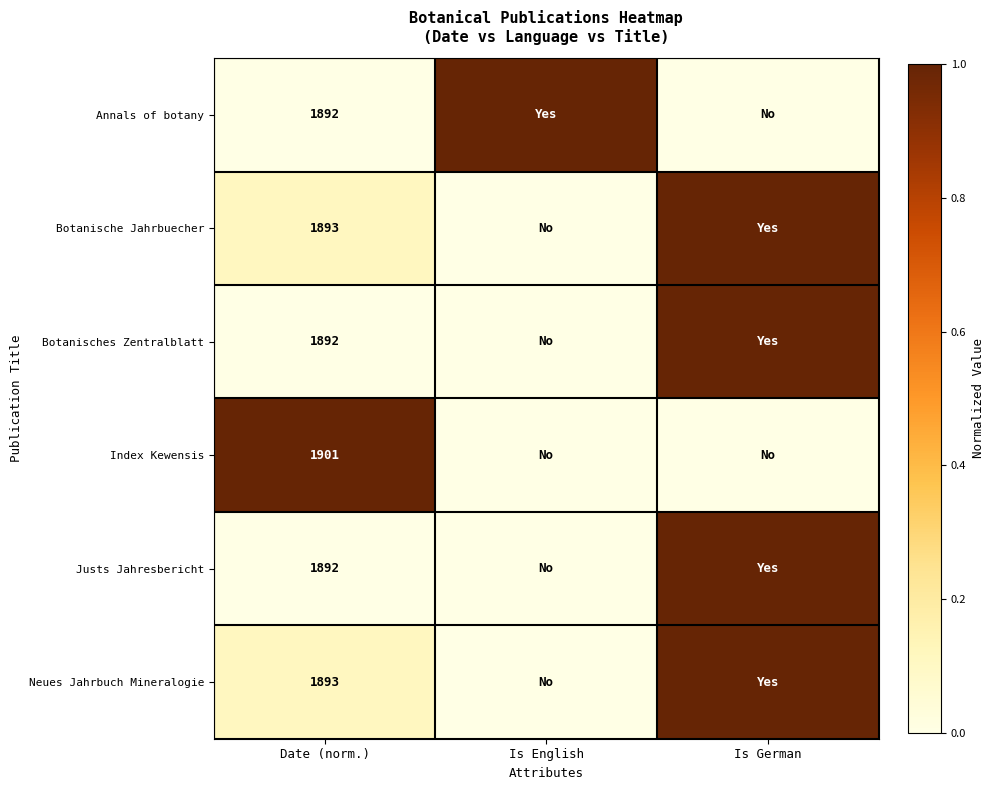

The value of Neues Jahrbuch Mineralogie at Date (norm.) is 2566. True or false?

False